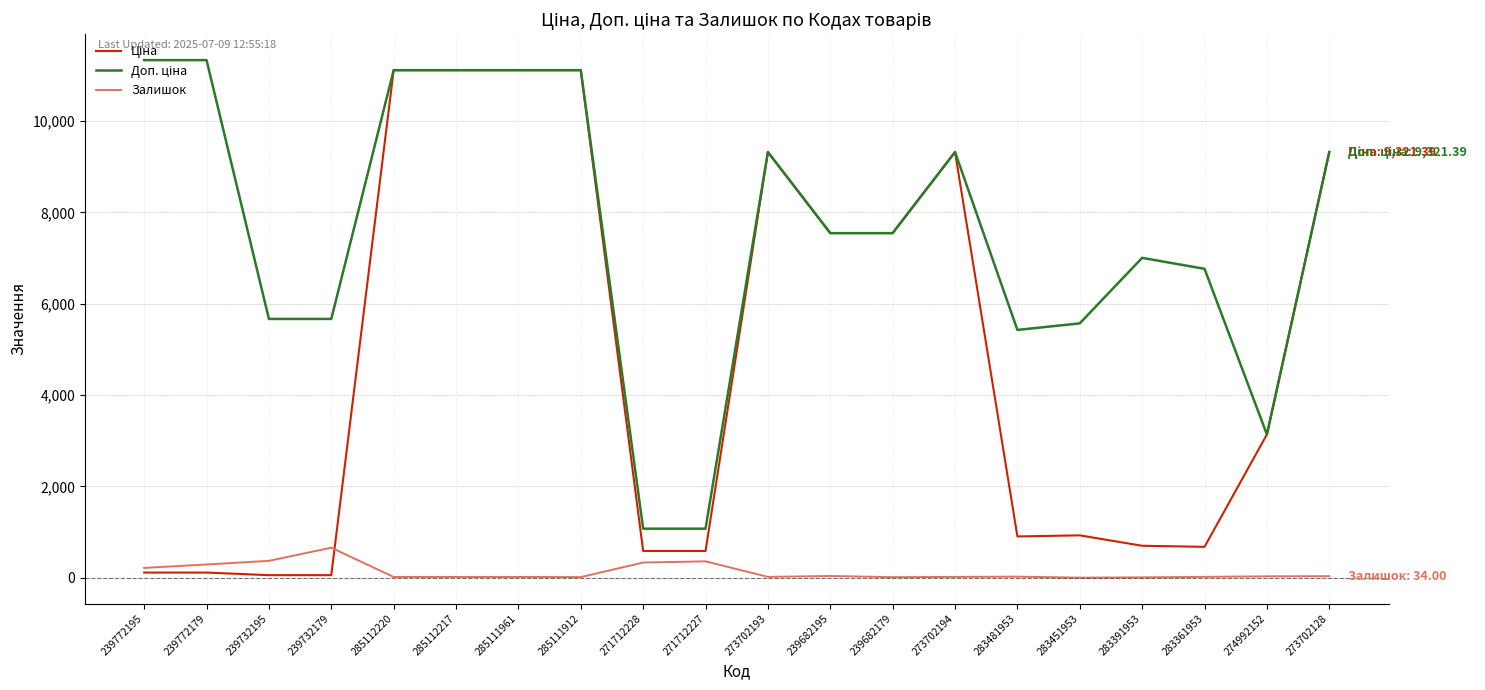

What is the difference between the second highest and second lowest values in the Залишок series?

362.0